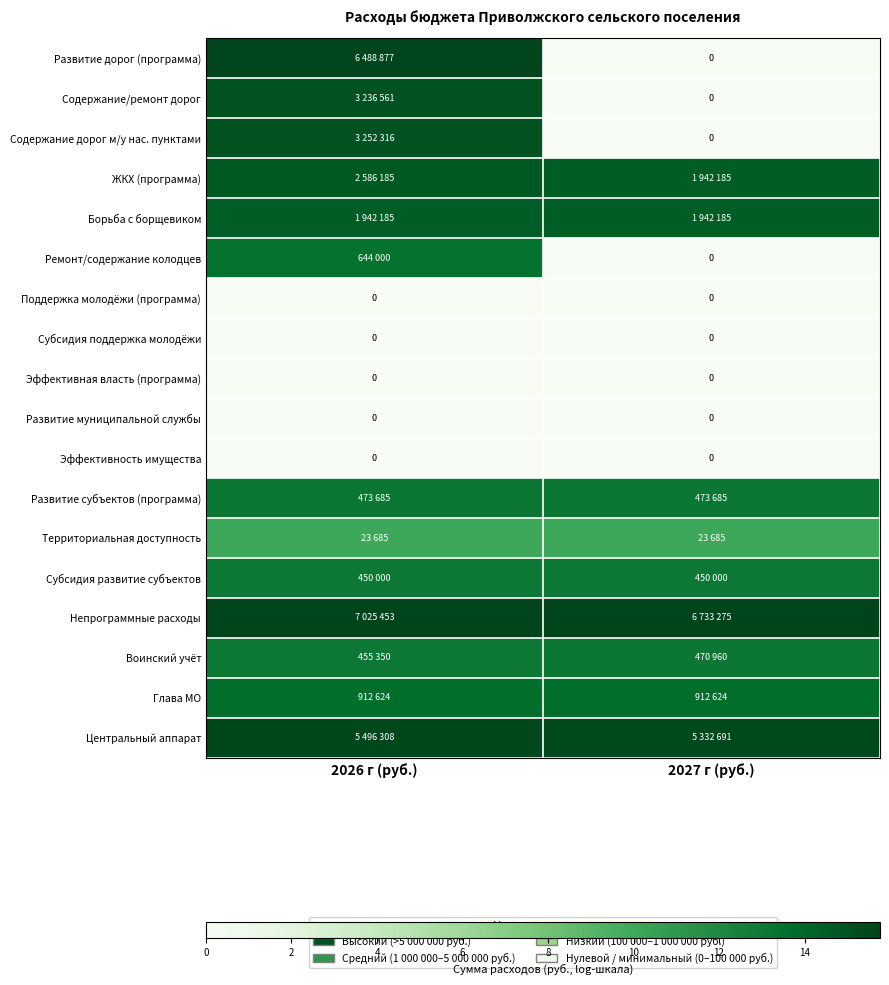

How many ЖКХ (программа) values are between 14 and 15?

2